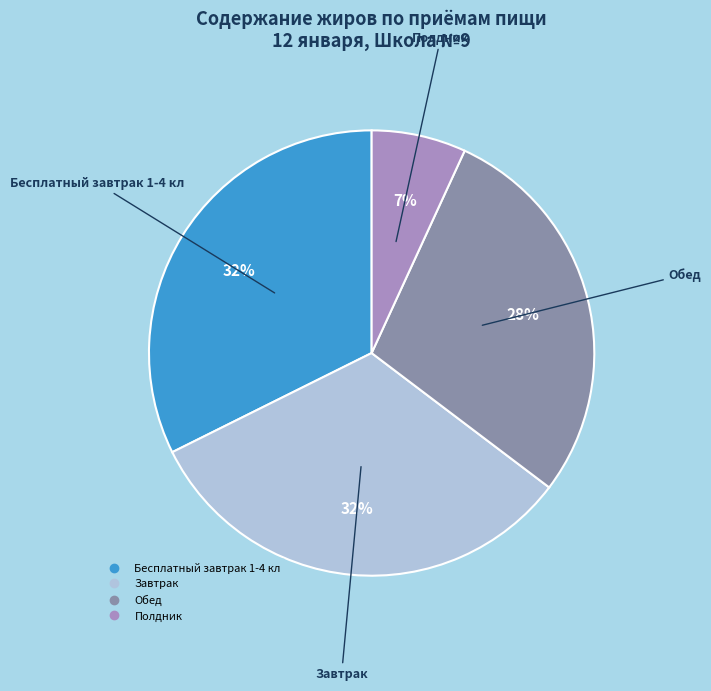

Does any single category account for the majority?

No